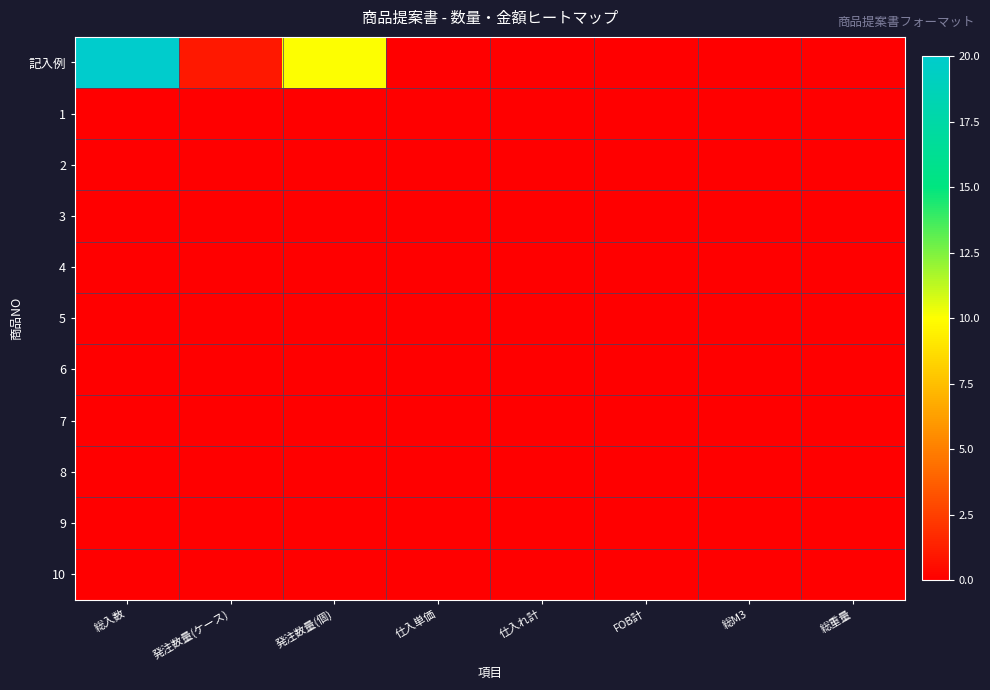

Rank the series by their maximum value, from lowest to highest.

1, 2, 3, 4, 5, 6, 7, 8, 9, 10, 記入例